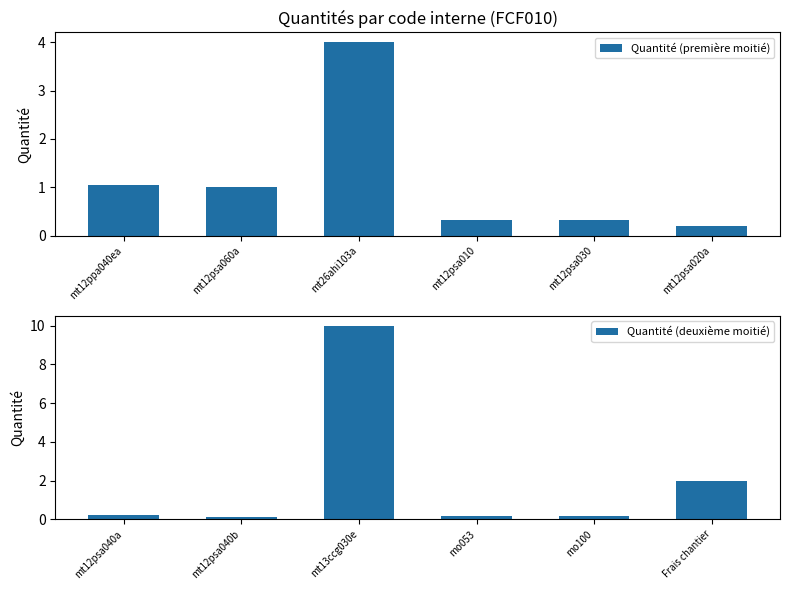

At which label is Quantité (première moitié) closest to 2?

mt12ppa040ea